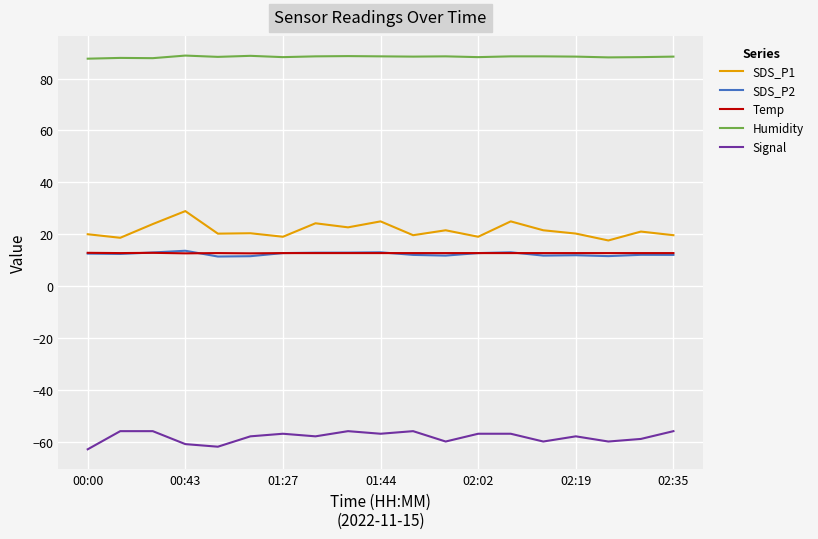

What is the smallest value displayed?

-63.0